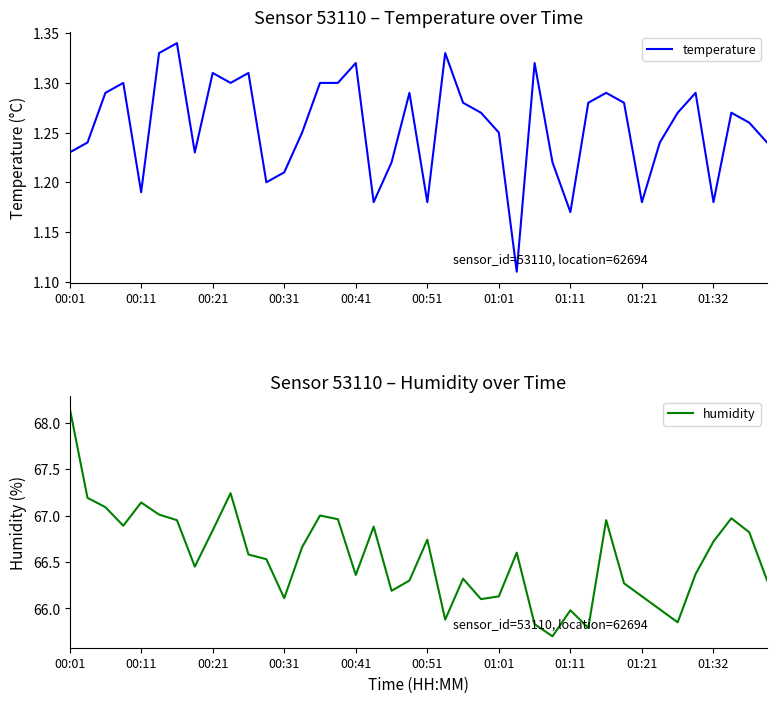

True or false: humidity and temperature intersect in this chart.

False